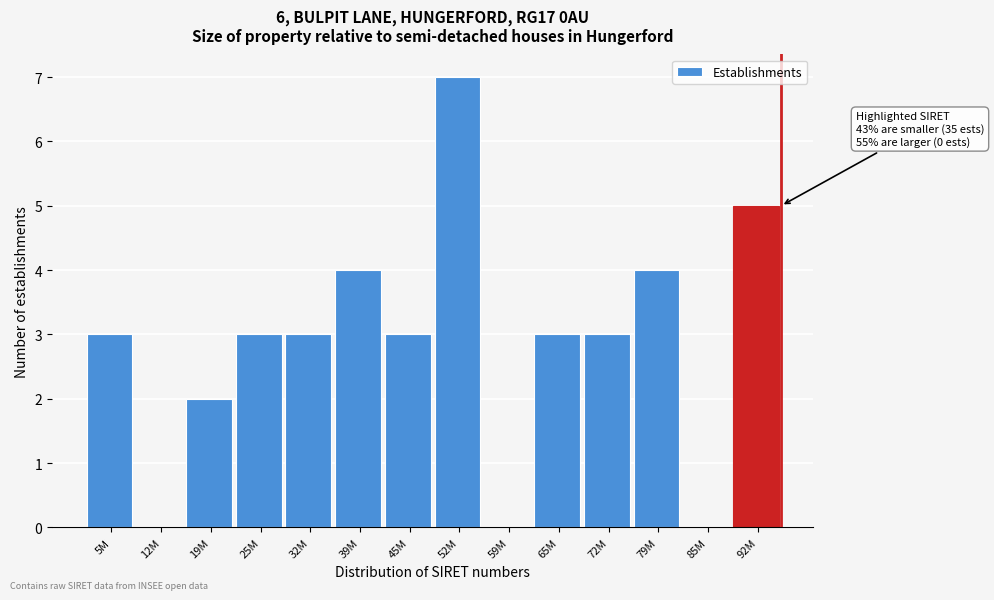

Reading left to right, transcribe all the data shown in this chart.

5M=3	12M=0	19M=2	25M=3	32M=3	39M=4	45M=3	52M=7	59M=0	65M=3	72M=3	79M=4	85M=0	92M=5